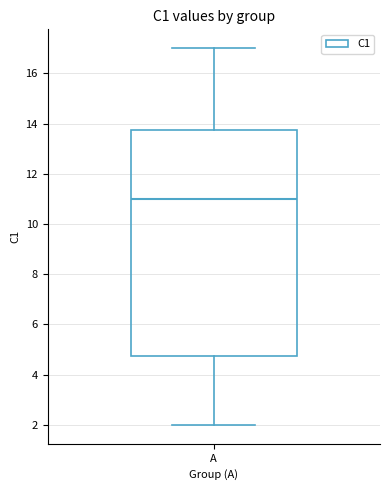

Read this box plot against the y-axis: the position of the median line, the range covered by the box, and the ends of both whiskers. The values are not printed on the chart, so give them approximately, as read against the axis.

median 11.0, box 4.8 to 13.8, whiskers 2.0 to 17.0